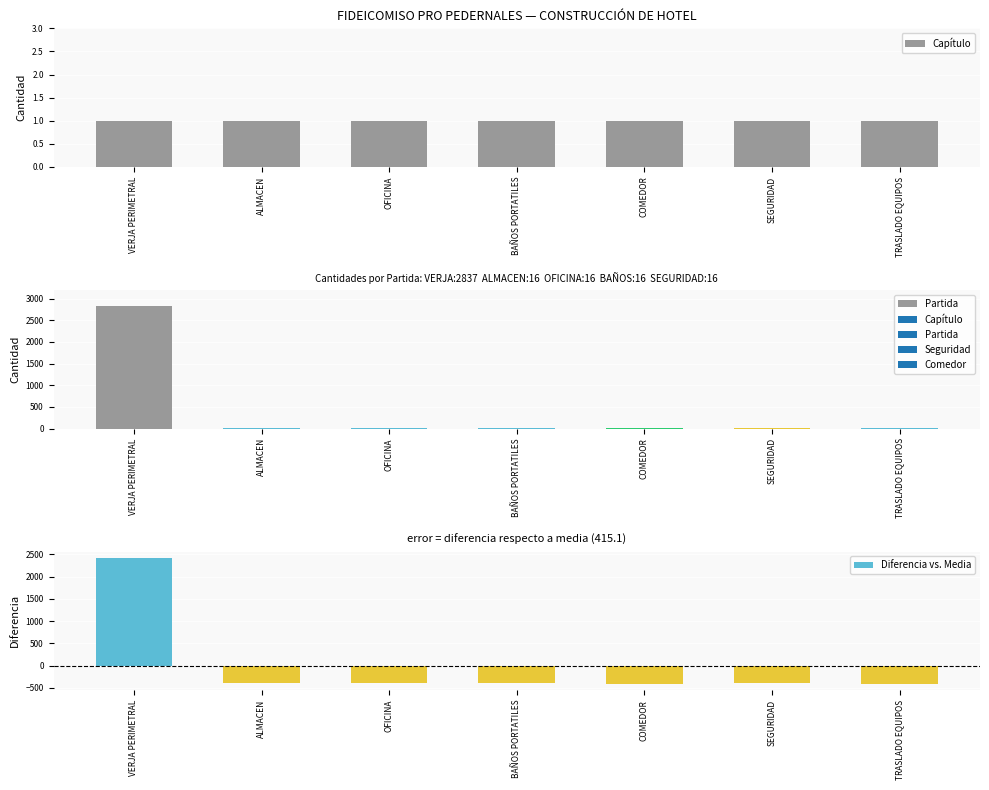

Reading left to right, list all the values displayed in this chart.

Capítulo: 1.0	1.0	1.0	1.0	1.0	1.0	1.0
Partida: 2837.0	16.0	16.0	16.0	2.0	16.0	3.0
Diferencia vs. Media: 2421.9	-399.1	-399.1	-399.1	-413.1	-399.1	-412.1